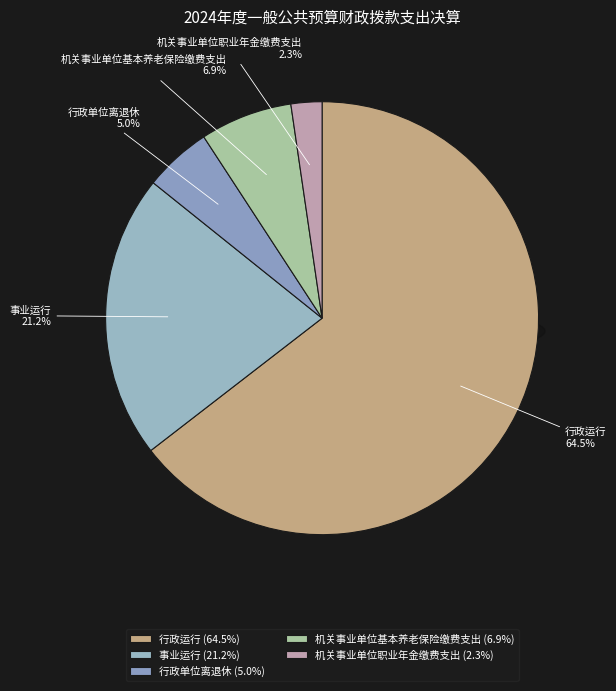

To the nearest percent, what is the average slice percentage?

20%